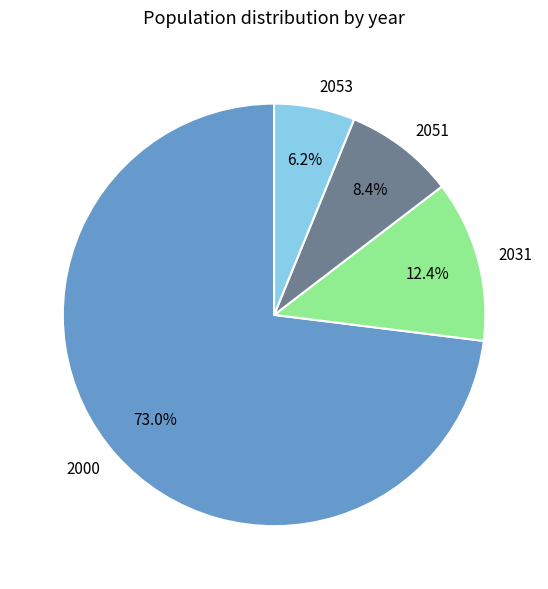

What percentage is the 2053 slice, to the nearest percent?

6%